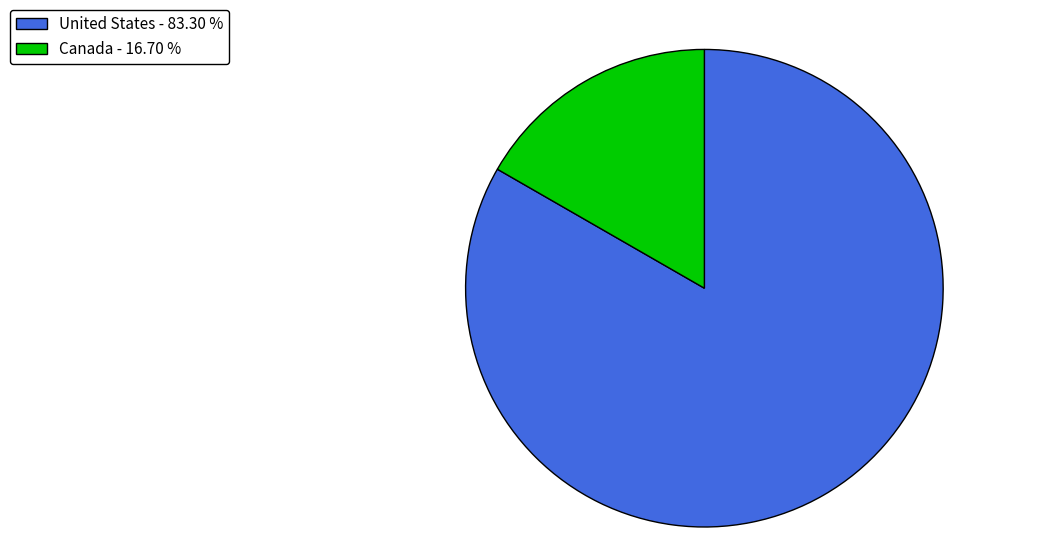

What is the ratio of the value at United States to the value at Canada?

5.0